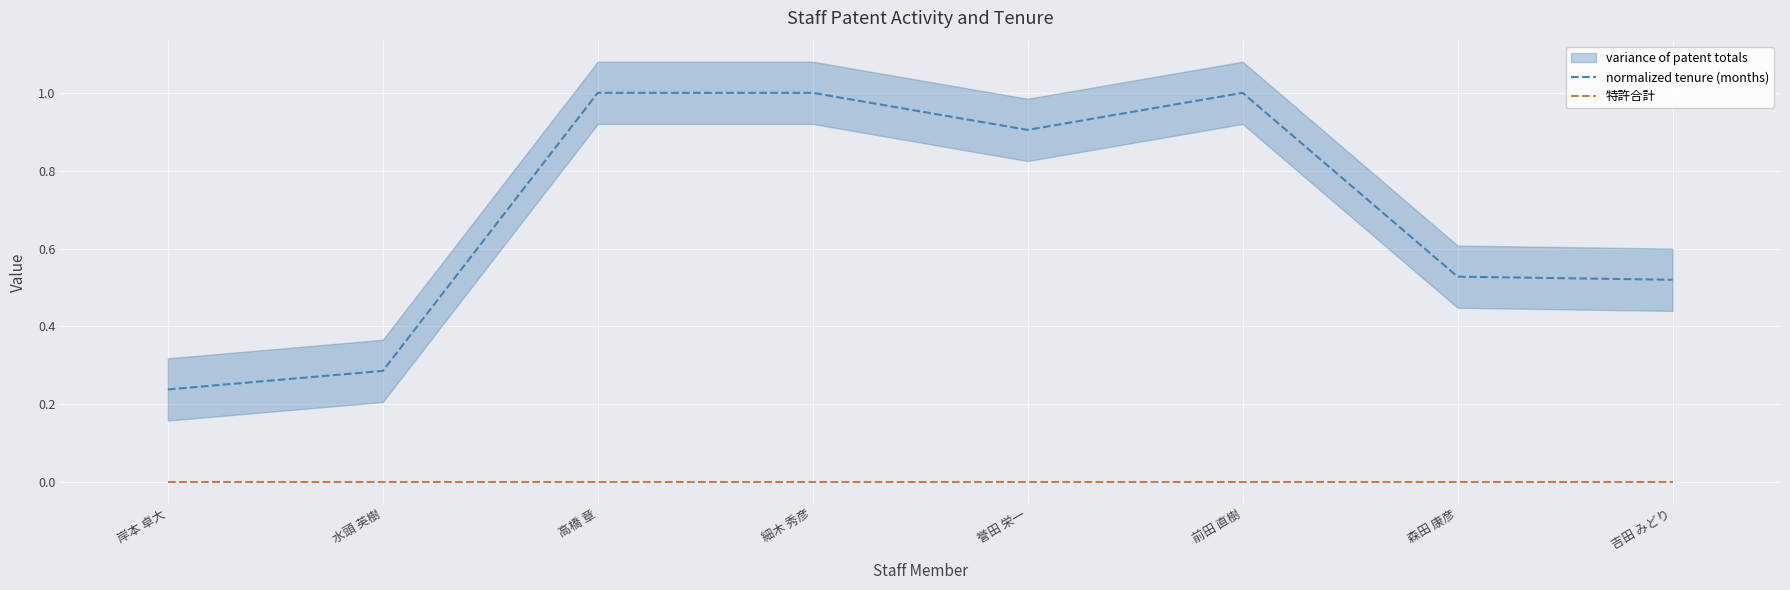

Is the value of normalized tenure (months) at 細木 秀彦 greater than the value of 特許合計 at 前田 直樹?

Yes